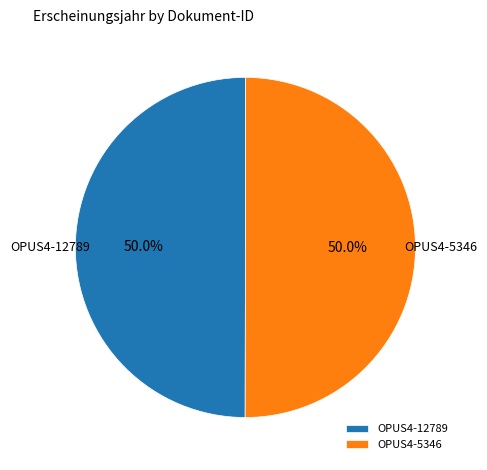

What is the ratio of the value at OPUS4-12789 to the value at OPUS4-5346?

1.0